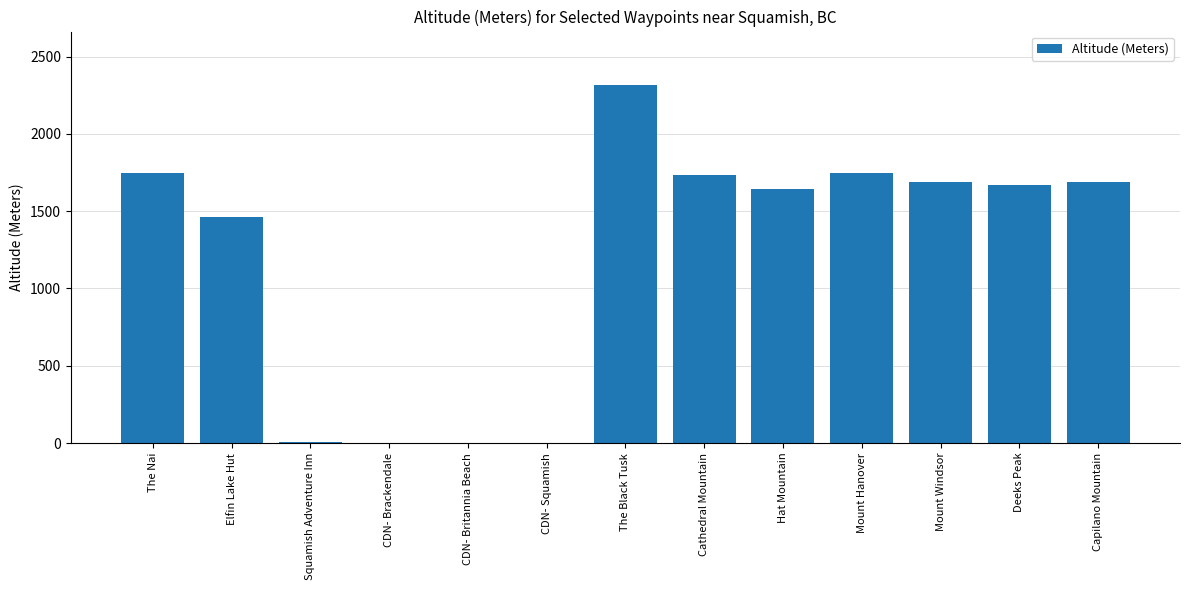

Which has a higher value, Mount Hanover or The Black Tusk?

The Black Tusk